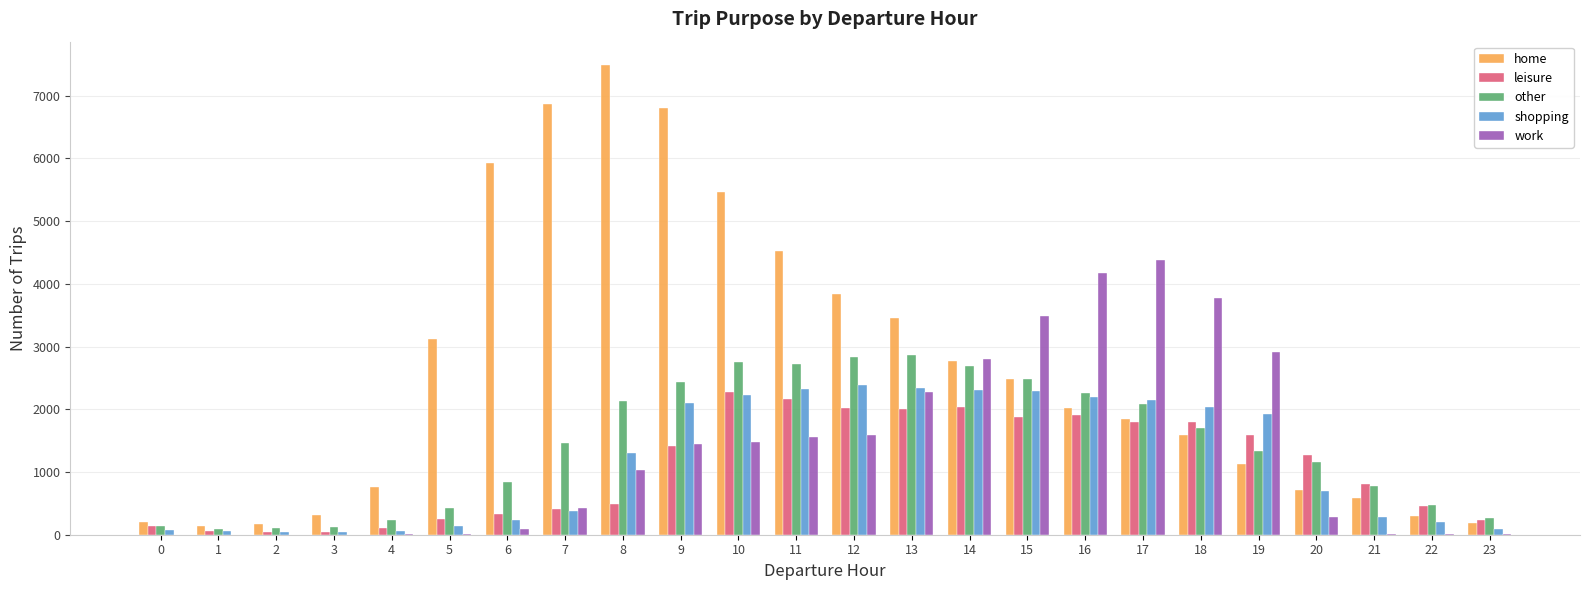

What is the greatest value displayed?

7488